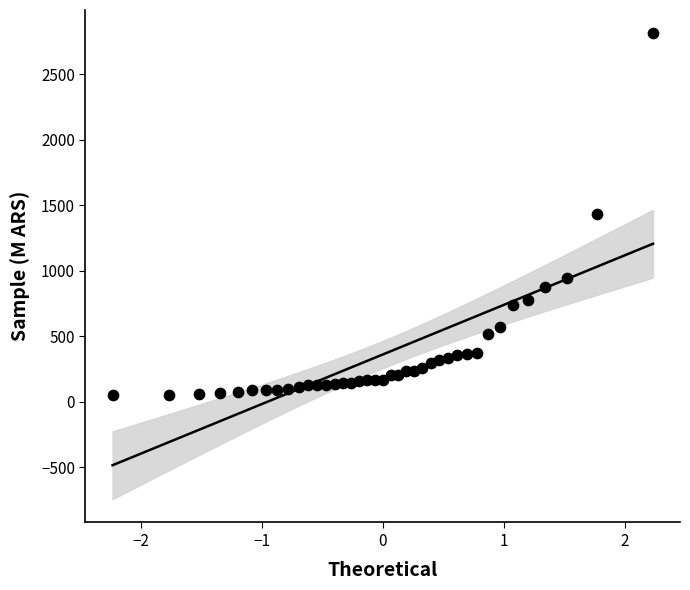

What is the range of Y values (max minus min)?

2765.2